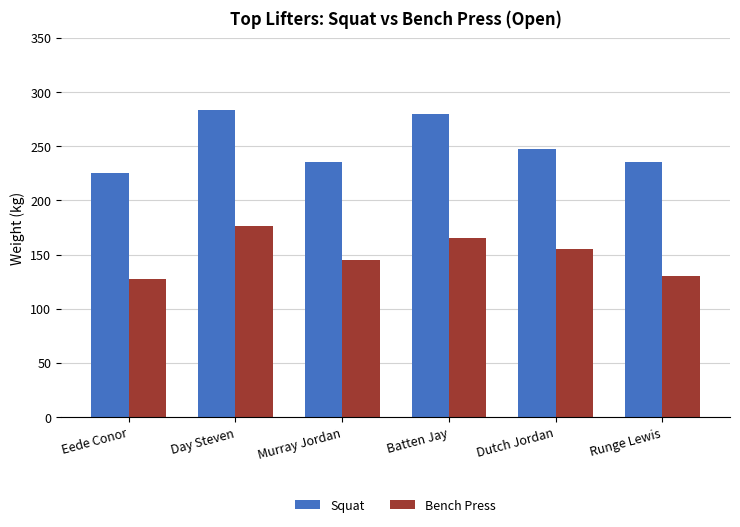

True or false: Squat has a value of 283.0 at Day Steven.

True